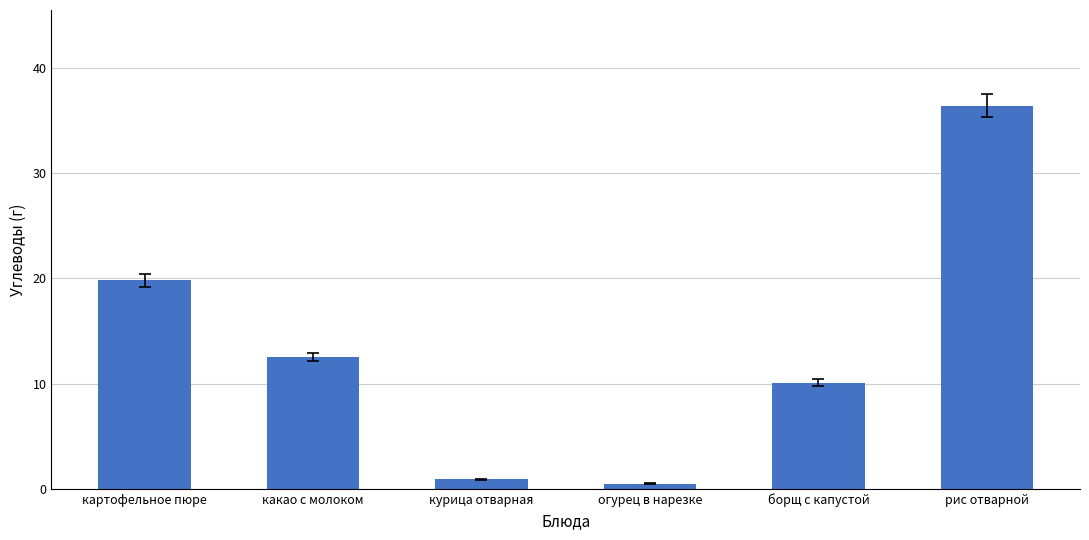

Is it true that the value at борщ с капустой is 13.8?

False